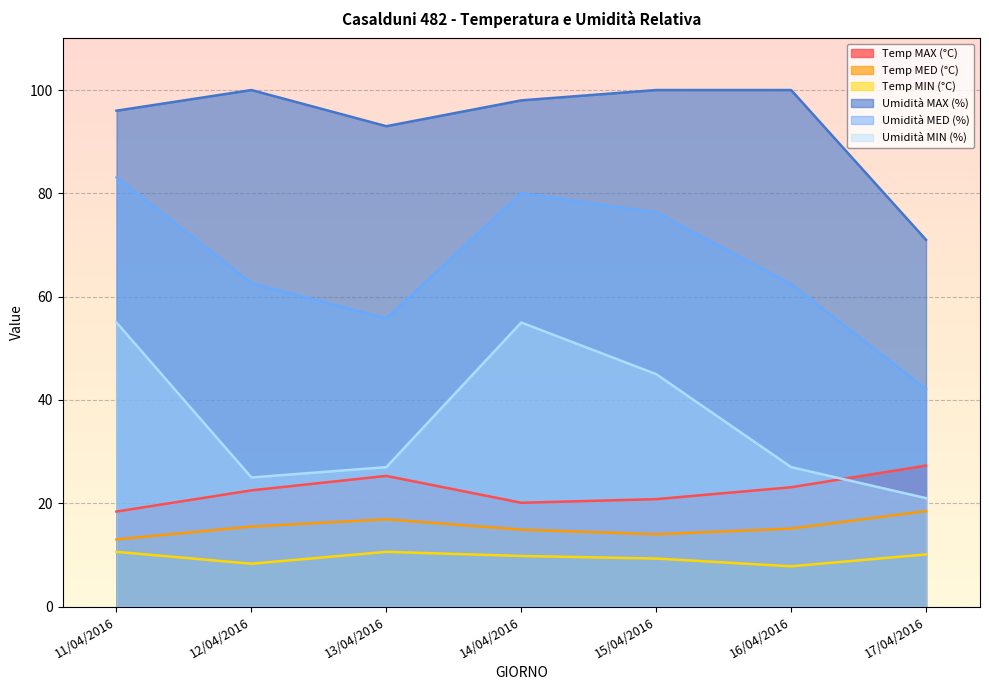

Reading right to left, extract all data points from this chart.

Temp MAX (°C): 17/04/2016=27.3	16/04/2016=23.1	15/04/2016=20.8	14/04/2016=20.1	13/04/2016=25.3	12/04/2016=22.5	11/04/2016=18.4
Temp MED (°C): 17/04/2016=18.5	16/04/2016=15.1	15/04/2016=14.0	14/04/2016=14.9	13/04/2016=16.9	12/04/2016=15.5	11/04/2016=13.0
Temp MIN (°C): 17/04/2016=10.1	16/04/2016=7.8	15/04/2016=9.3	14/04/2016=9.8	13/04/2016=10.6	12/04/2016=8.3	11/04/2016=10.6
Umidità MAX (%): 17/04/2016=71.0	16/04/2016=100.0	15/04/2016=100.0	14/04/2016=98.0	13/04/2016=93.0	12/04/2016=100.0	11/04/2016=96.0
Umidità MED (%): 17/04/2016=42.1	16/04/2016=62.4	15/04/2016=76.3	14/04/2016=80.0	13/04/2016=55.8	12/04/2016=62.6	11/04/2016=83.1
Umidità MIN (%): 17/04/2016=21.0	16/04/2016=27.0	15/04/2016=45.0	14/04/2016=55.0	13/04/2016=27.0	12/04/2016=25.0	11/04/2016=55.0